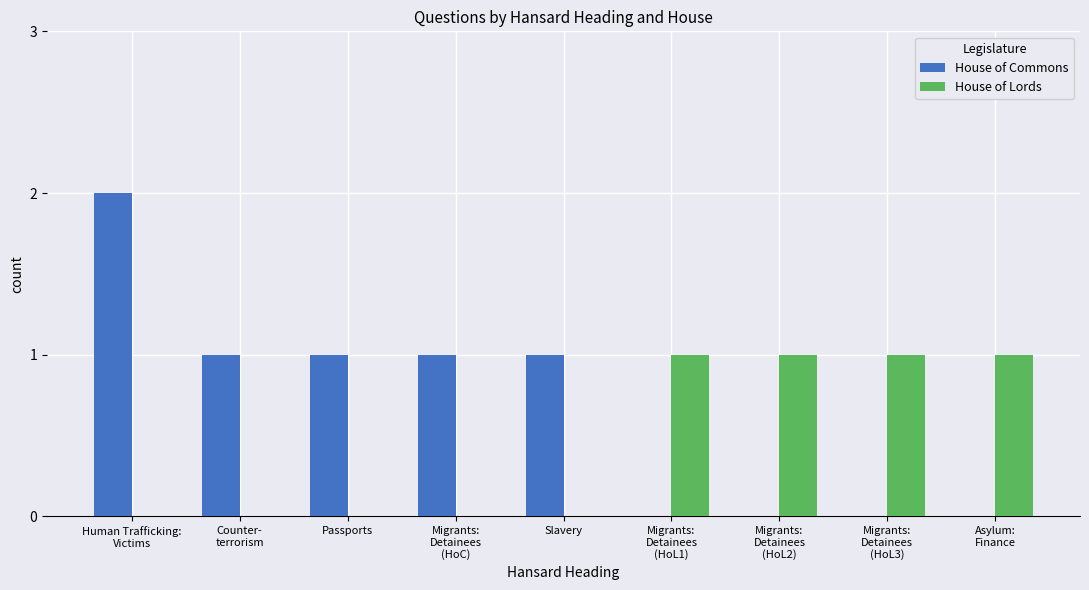

Which series has the largest total across all categories?

House of Commons